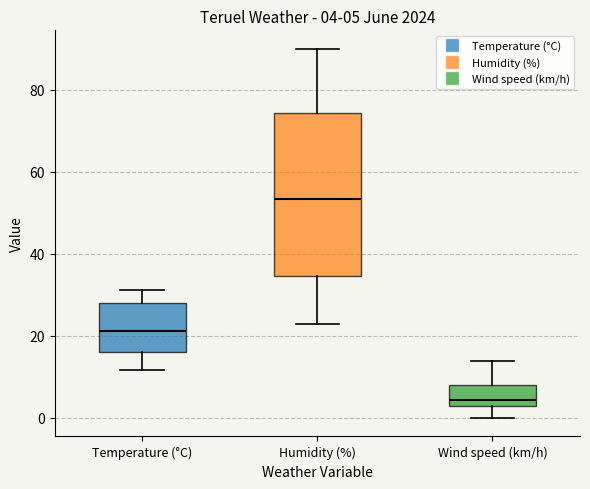

Which box has the lowest median line?

Wind speed (km/h)